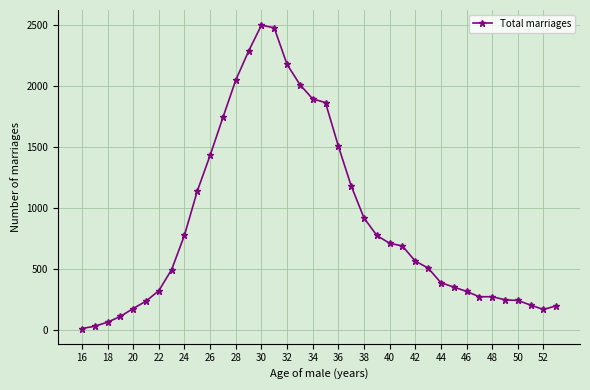

What is the greatest value displayed?

2497